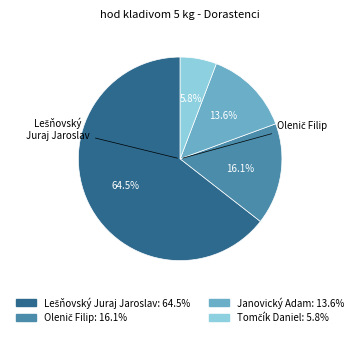

Is there any slice that represents more than half of the pie?

Yes